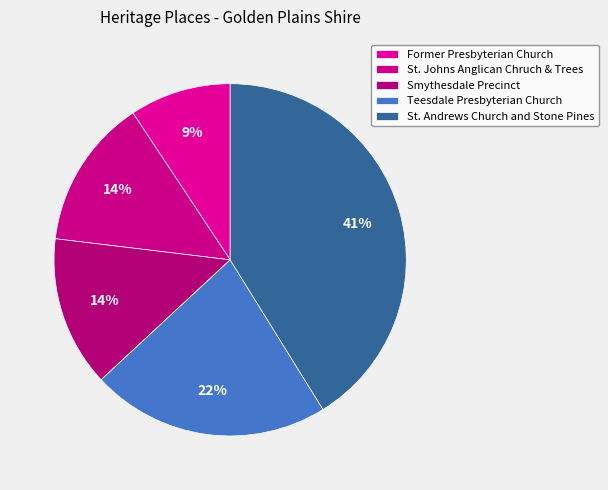

To the nearest percent, what portion does Smythesdale Precinct represent?

14%